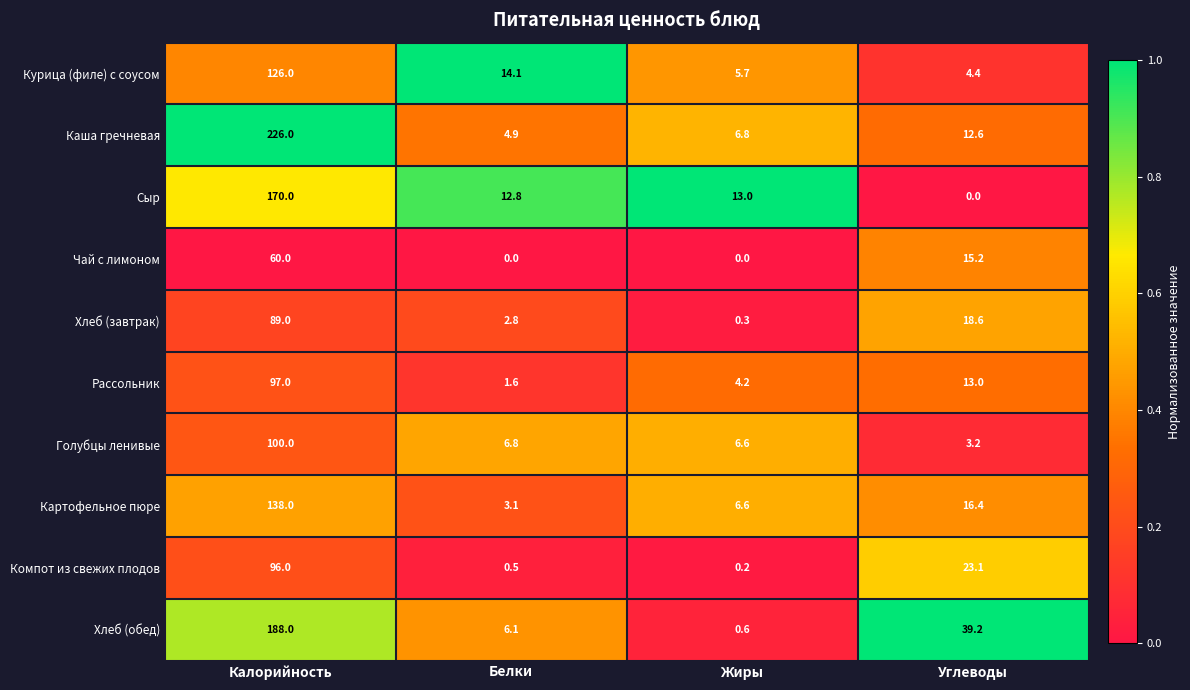

Which series changed the most between Калорийность and Жиры?

Каша гречневая